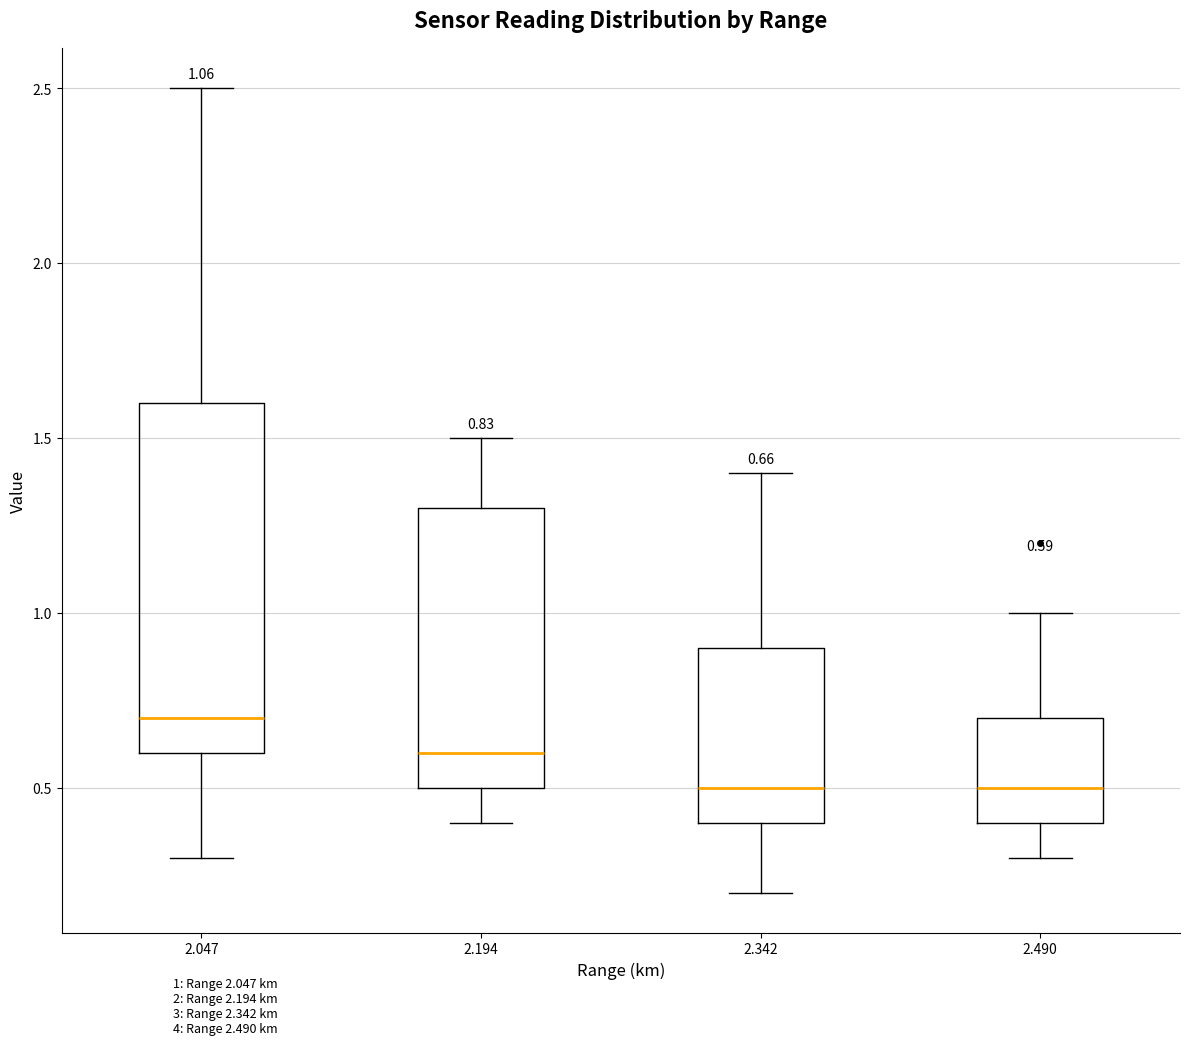

Which box has the highest median line?

2.047